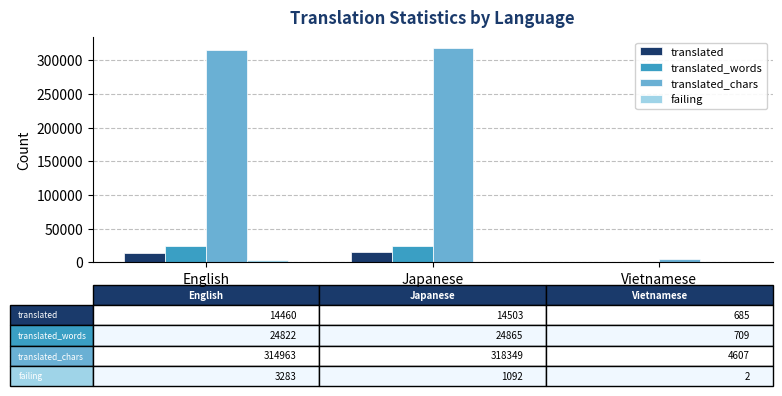

Which series has the largest total across all categories?

translated_chars